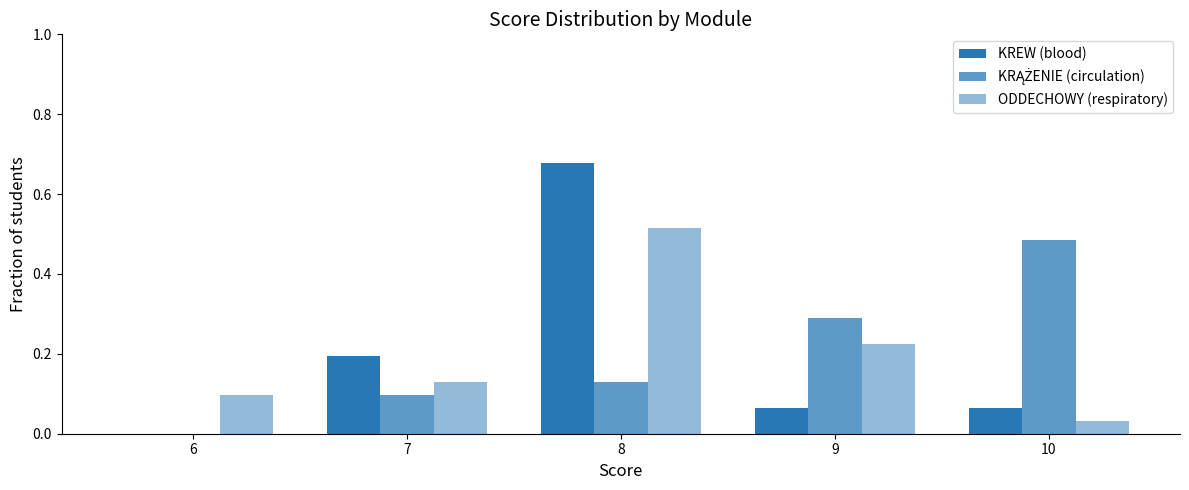

At which category is the sum across all series the highest?

8